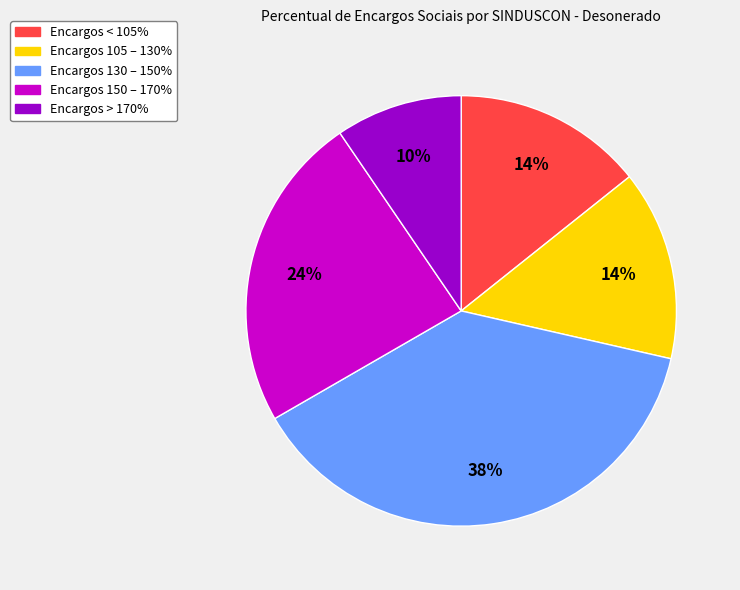

How many slices are in this pie chart?

5